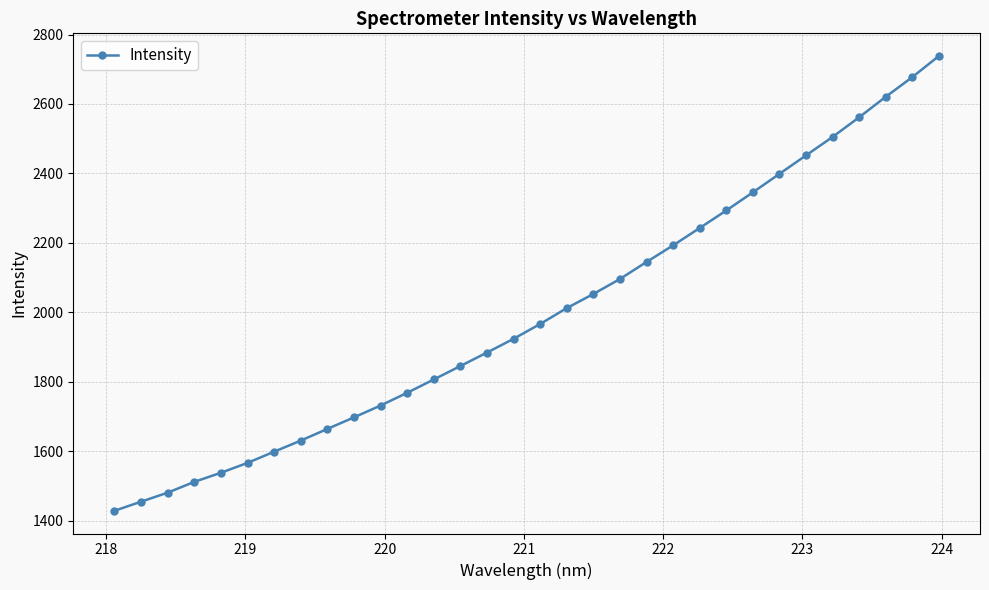

What is the difference between the maximum and minimum values?

1309.8